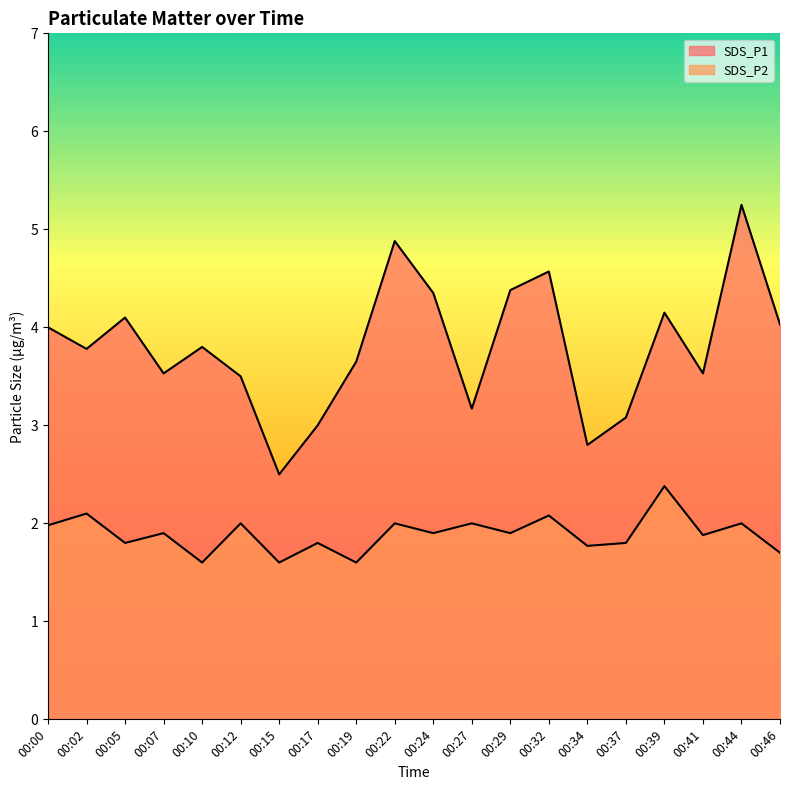

At how many categories does at least one series exceed 4?

8